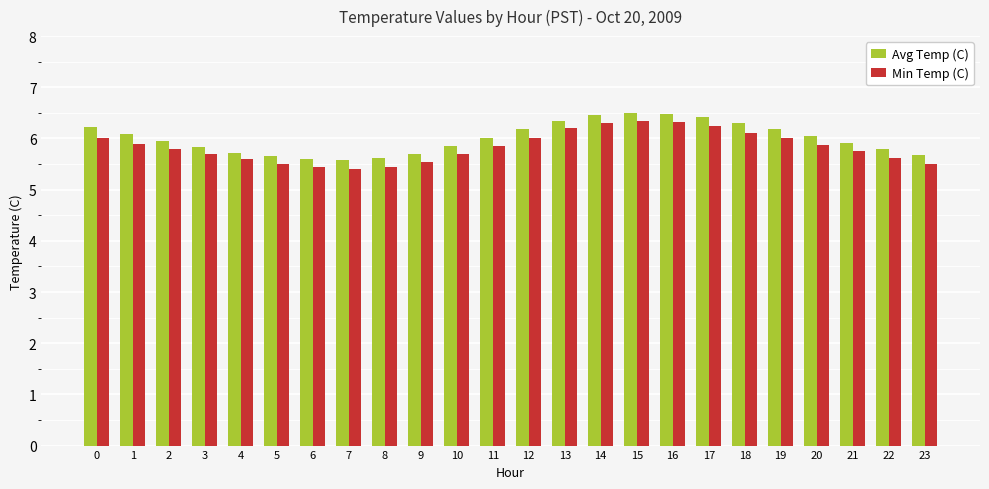

What are all the series names shown in the legend?

Avg Temp (C), Min Temp (C)